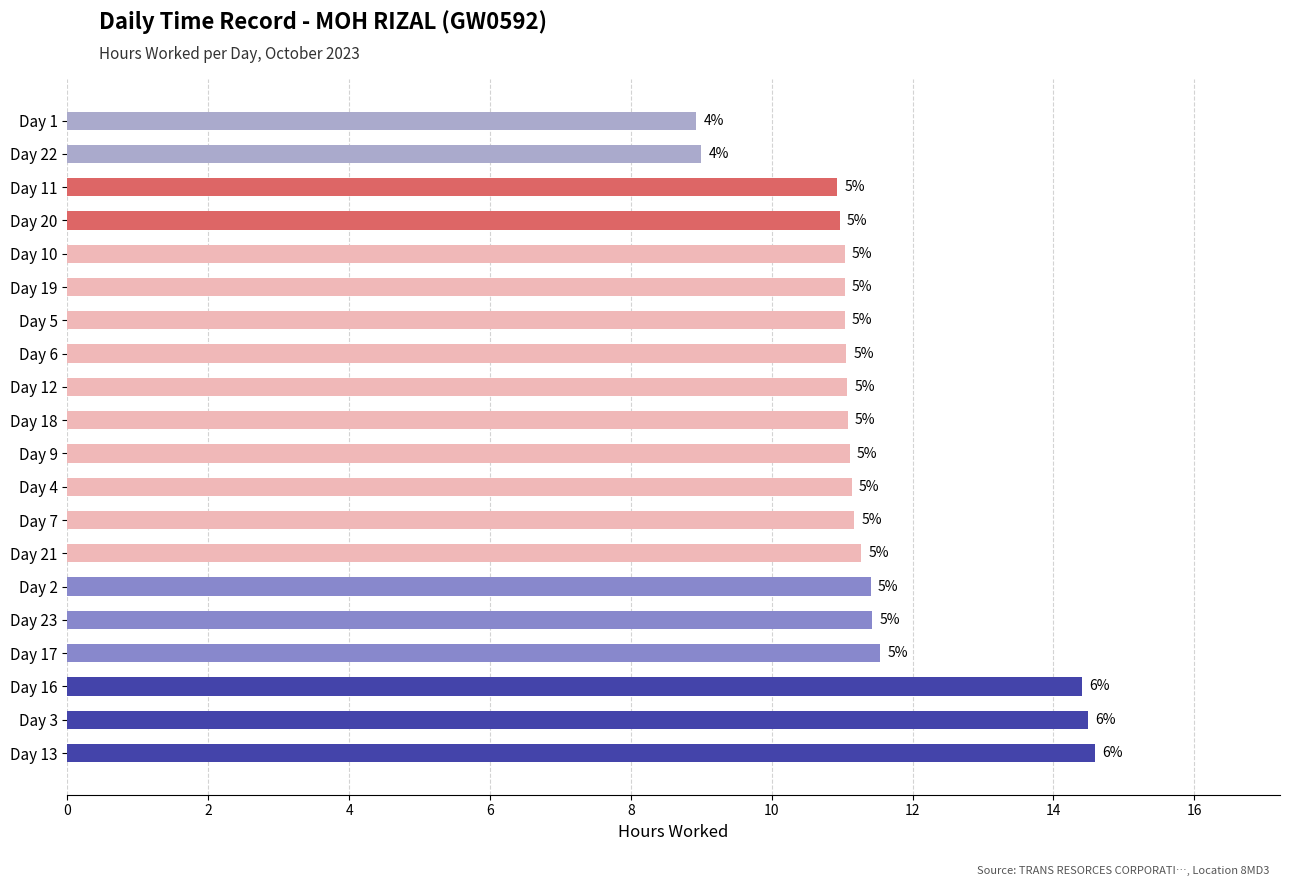

Are the bars horizontal?

Yes